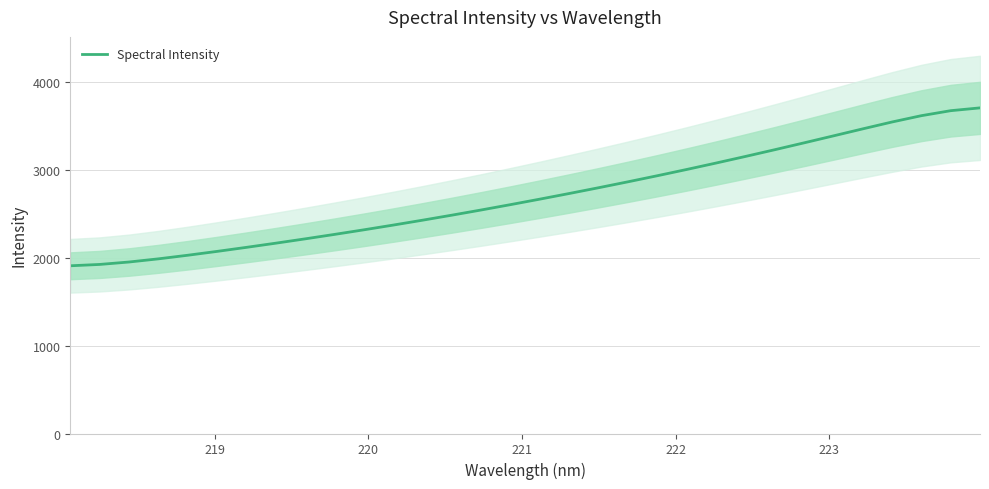

What is the minimum value for Spectral Intensity?

1908.8